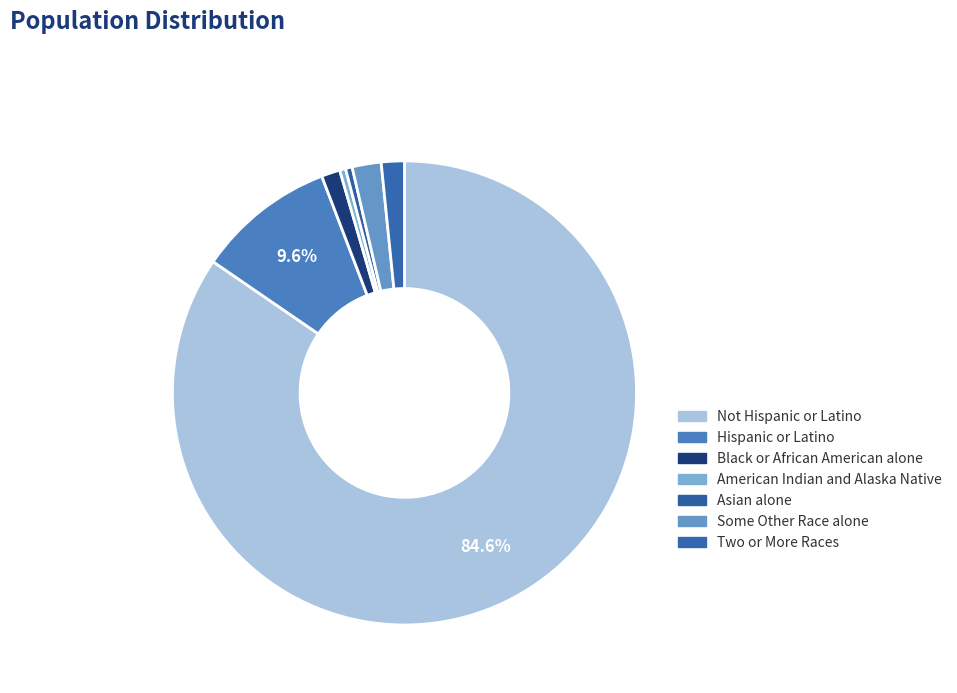

Count the number of slices in the pie.

7